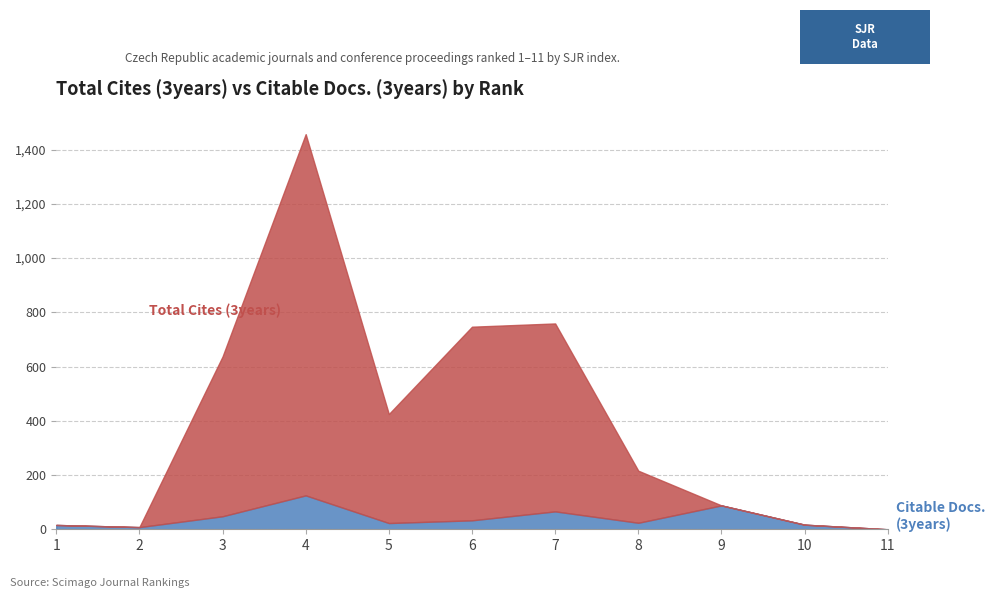

At which category does the chart reach its minimum across all series?

1